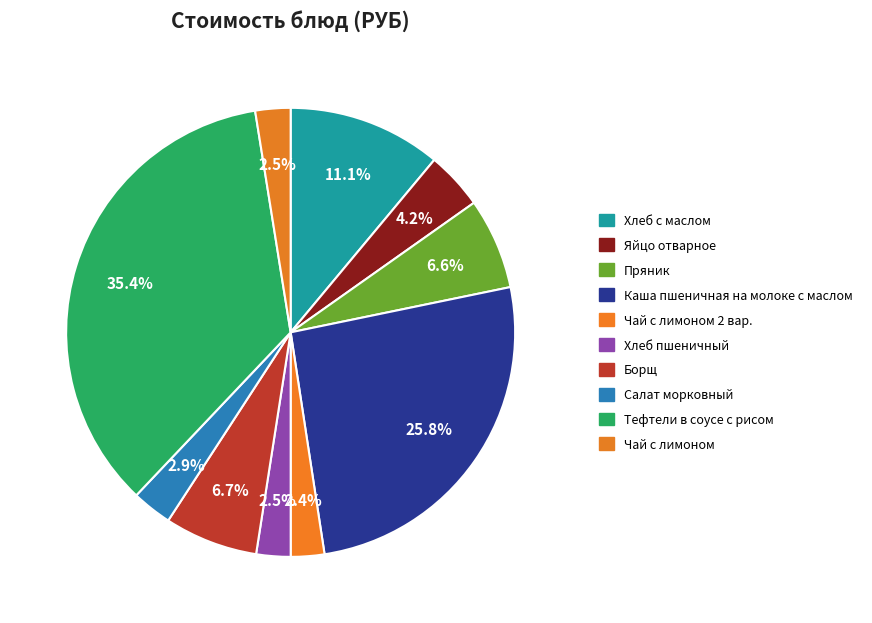

Does Салат морковный represent more than half of the total?

No